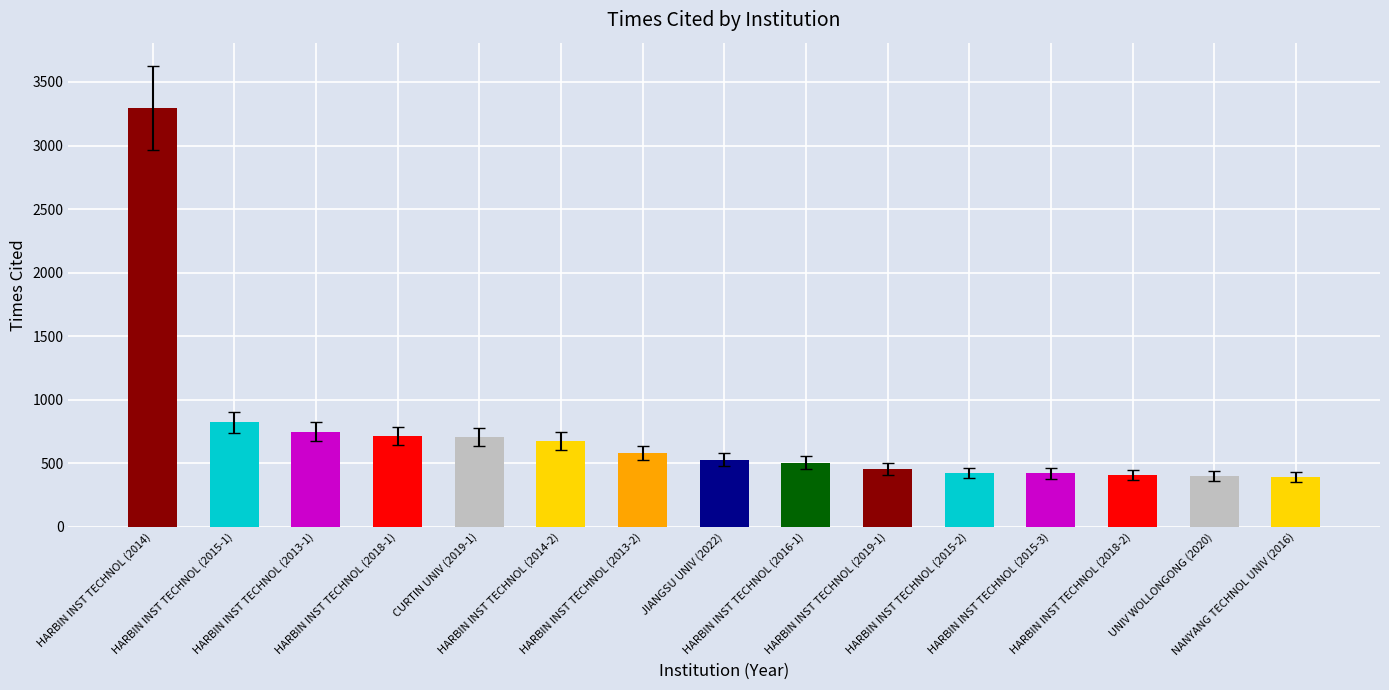

What is the label of the 1st bar from the right?

NANYANG TECHNOL UNIV (2016)